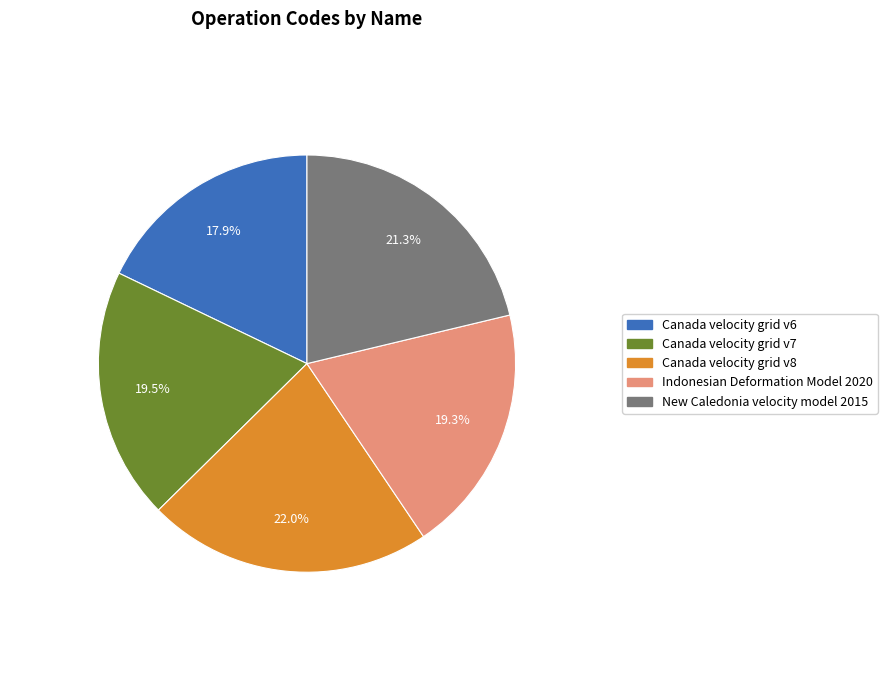

Which slice is the smallest?

Canada velocity grid v6